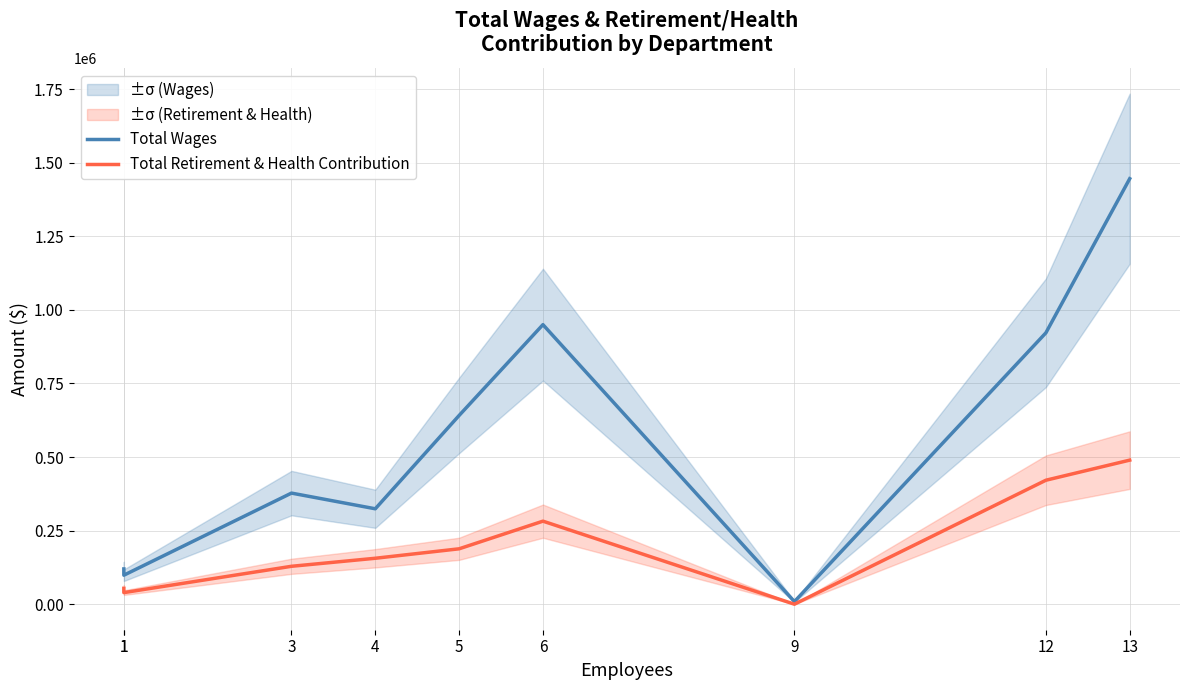

What is the sum of the Total Wages values at 12 and 6?

1871838